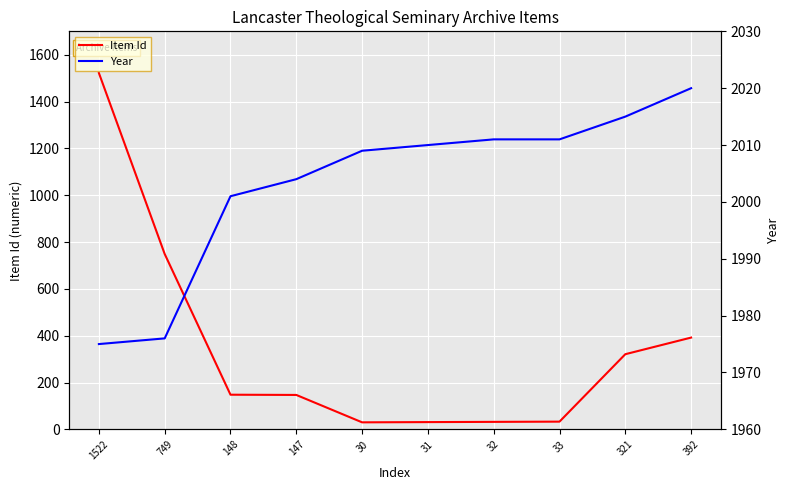

How many values in the Item Id series are below 148?

5